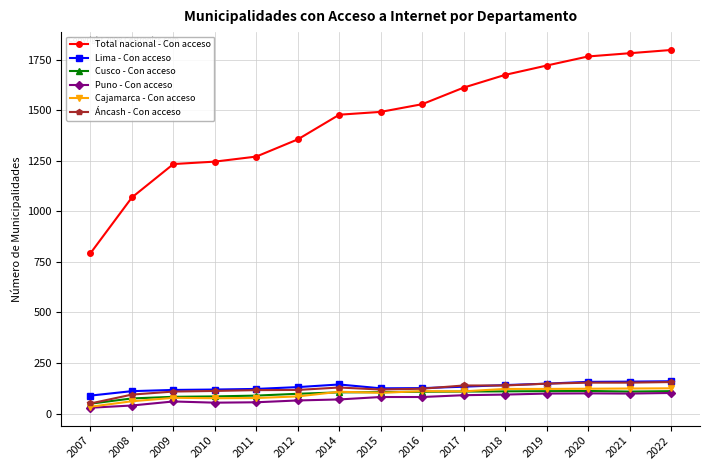

Which series has the largest total across all categories?

Total nacional - Con acceso